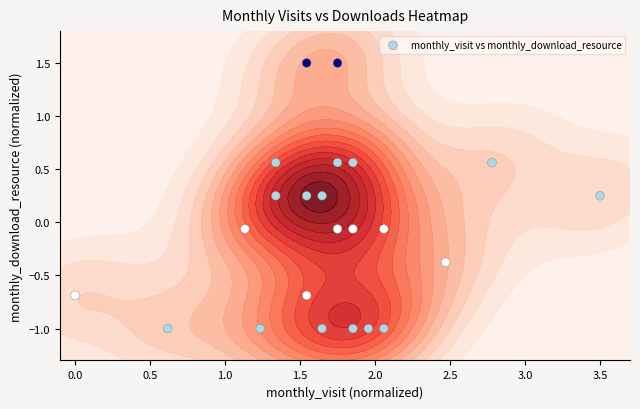

How many categories are shown in the chart?

23